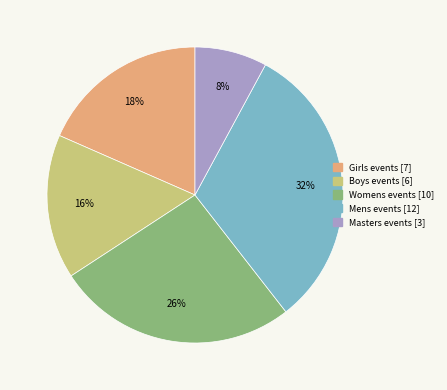

To the nearest percent, what is the average slice percentage?

20%